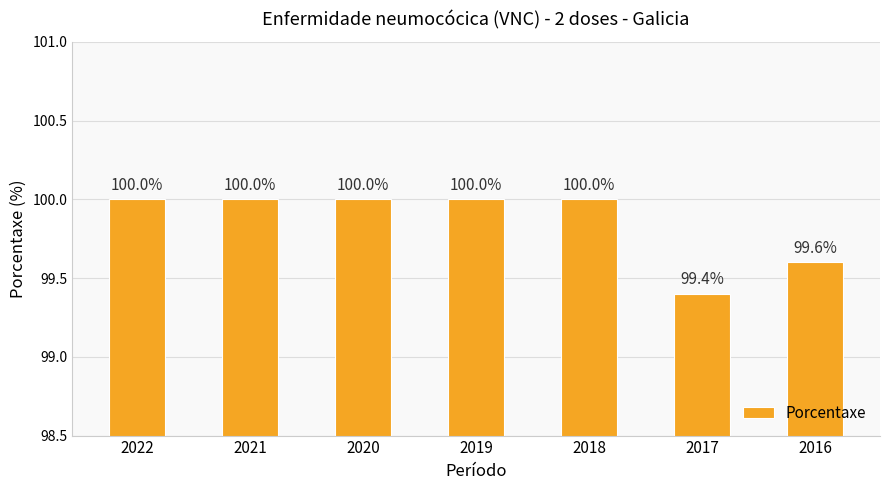

What is the average value?

99.9